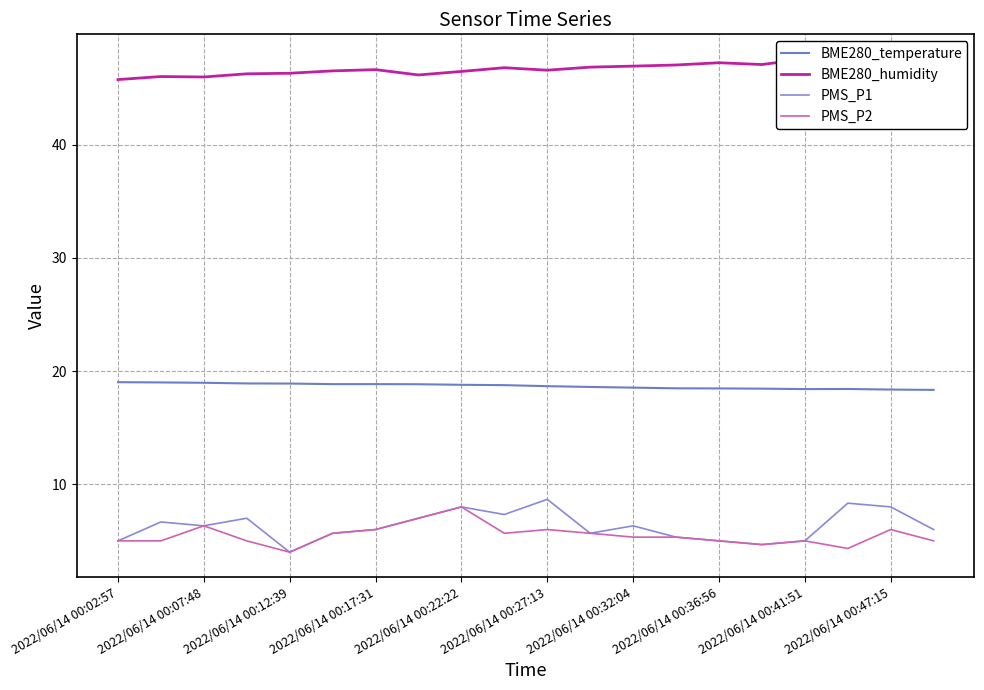

True or false: BME280_humidity and BME280_temperature intersect in this chart.

False